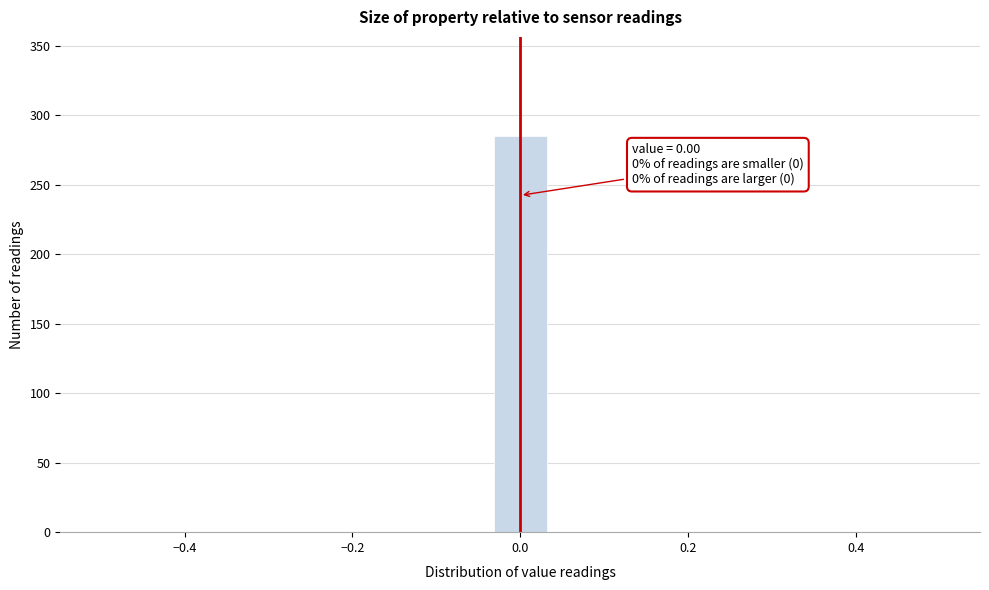

Around what value on the x-axis is the tallest bar? Give the approximate position of its centre, as read against the axis.

0.00